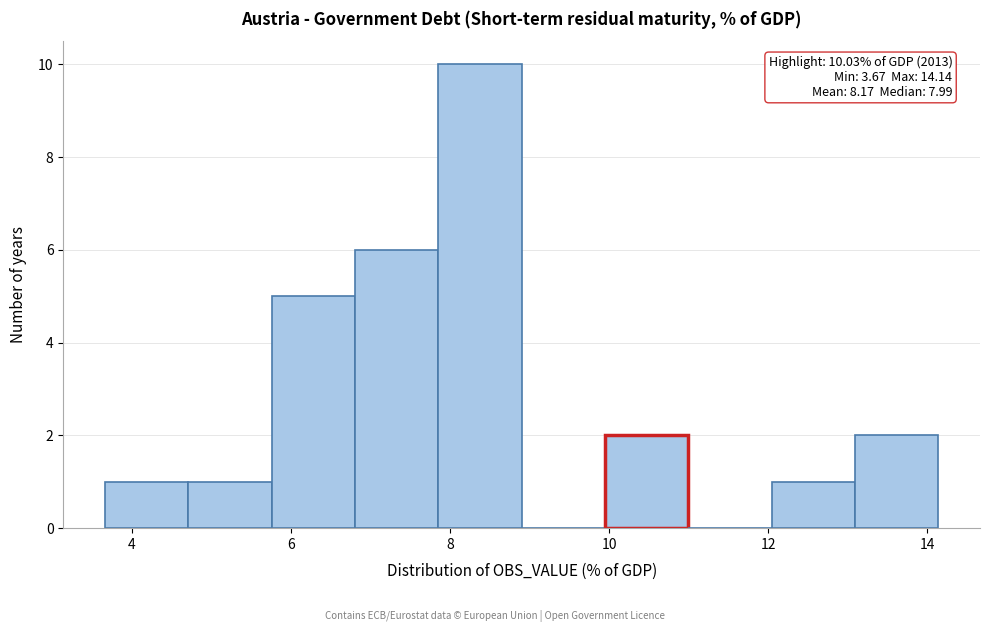

Which range on the x-axis has the tallest bar?

7.8 to 9.0